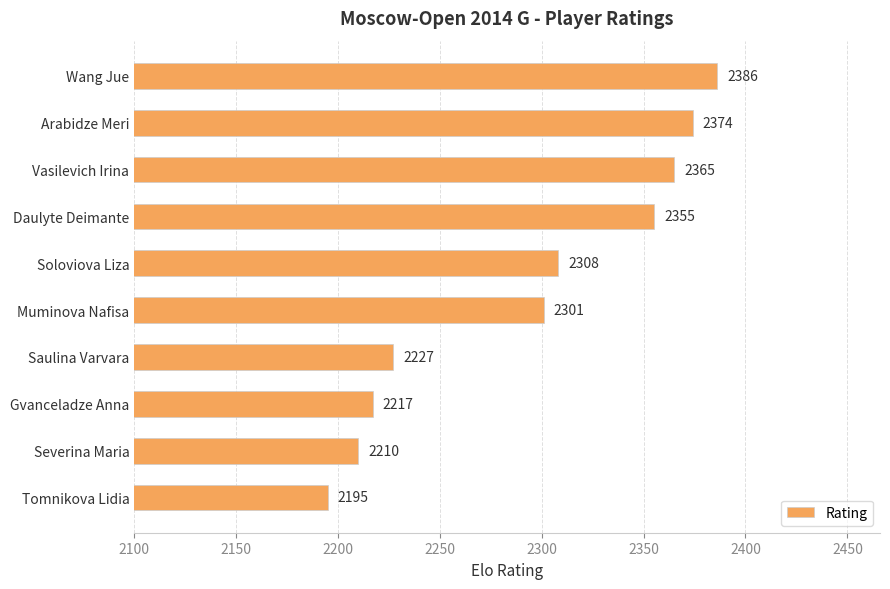

What is the label of the 4th bar from the bottom?

Saulina Varvara